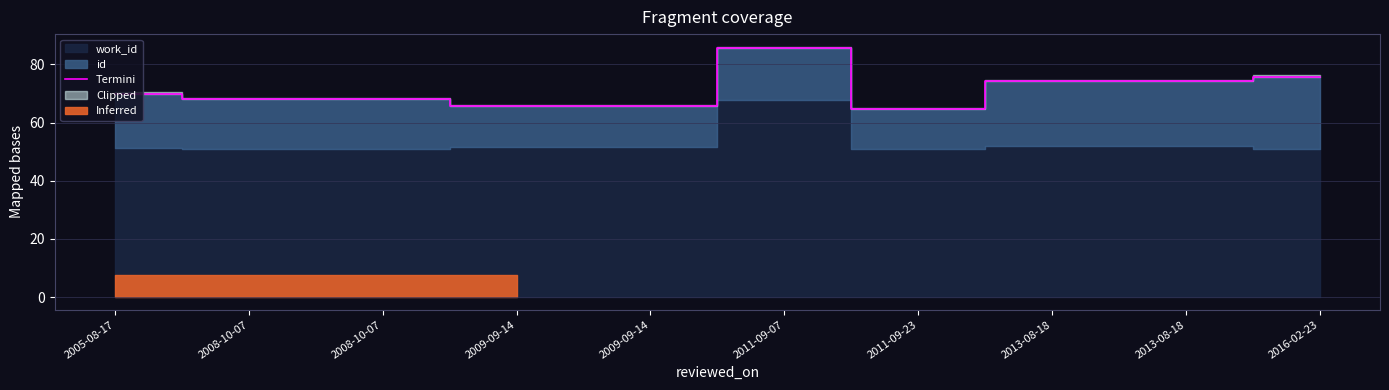

Reading right to left, extract all data points from this chart.

75.7	74.3	74.3	64.6	85.6	65.7	65.7	68.1	68.1	70.0